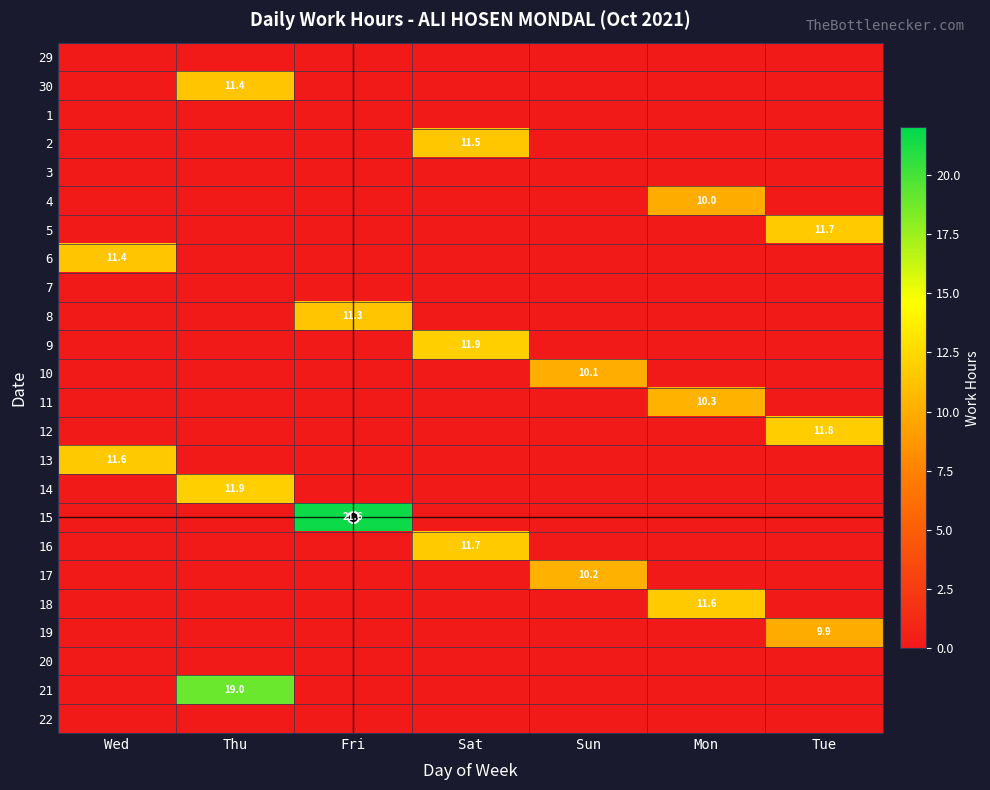

Rank the series by their maximum value, from lowest to highest.

29, 1, 3, 7, 20, 22, 19, 4, 10, 17, 11, 8, 30, 6, 2, 13, 18, 5, 16, 12, 9, 14, 21, 15